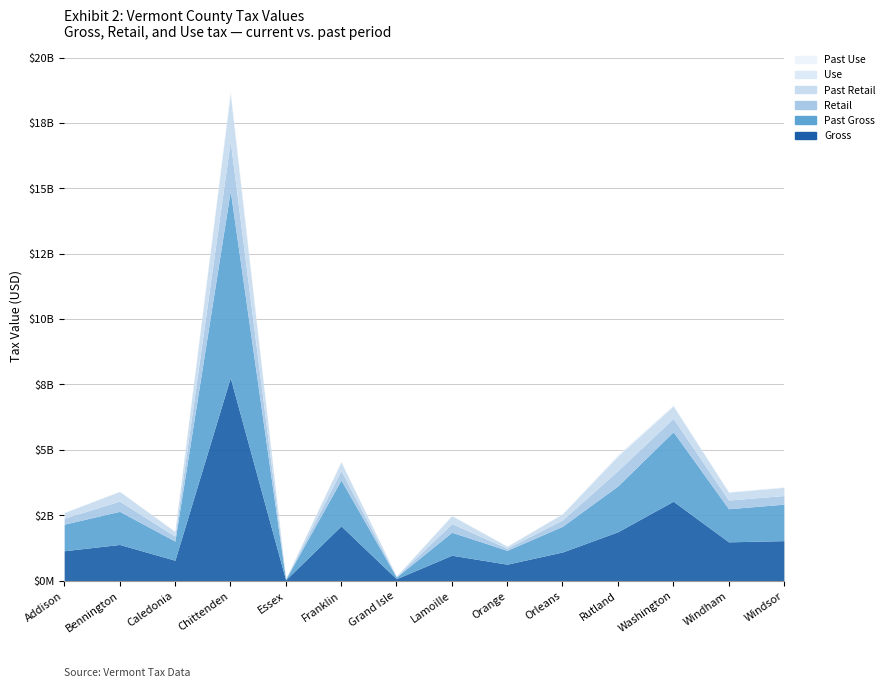

Reading left to right, transcribe all the data shown in this chart.

Gross: Addison=1142360964.9	Bennington=1382744559.0	Caledonia=779473531.0	Chittenden=7762821568.2	Essex=29549479.5	Franklin=2093691771.5	Grand Isle=72660030.0	Lamoille=971075569.9	Orange=628400203.6	Orleans=1094910070.6	Rutland=1868978954.3	Washington=3035578415.0	Windham=1482728285.9	Windsor=1528648303.6
Past Gross: Addison=1016008922.9	Bennington=1266189903.6	Caledonia=732328159.3	Chittenden=7142388964.1	Essex=25039976.1	Franklin=1754563797.2	Grand Isle=62389587.1	Lamoille=878365158.0	Orange=529566742.5	Orleans=984197548.0	Rutland=1754083695.7	Washington=2656692632.0	Windham=1266592696.4	Windsor=1394512791.5
Retail: Addison=228433606.9	Bennington=391153525.3	Caledonia=188281075.4	Chittenden=1896721478.1	Essex=8288742.3	Franklin=361413674.5	Grand Isle=19778099.8	Lamoille=329954454.9	Orange=80996601.0	Orleans=244535558.6	Rutland=583859575.7	Washington=505882050.3	Windham=330675436.4	Windsor=330317730.4
Past Retail: Addison=213612960.3	Bennington=367823919.1	Caledonia=179327291.3	Chittenden=1818688861.2	Essex=8106567.8	Franklin=332704157.5	Grand Isle=19129304.3	Lamoille=300594306.2	Orange=75294603.3	Orleans=229908631.6	Rutland=554907343.1	Washington=475287498.6	Windham=303363263.9	Windsor=311954185.0
Use: Addison=7022637.3	Bennington=8933724.0	Caledonia=4040087.0	Chittenden=74770481.5	Essex=72997.0	Franklin=5634023.8	Grand Isle=179032.0	Lamoille=15073190.3	Orange=2833478.8	Orleans=7618278.2	Rutland=37922715.5	Washington=25588118.2	Windham=8807912.5	Windsor=12552994.3
Past Use: Addison=6477908.7	Bennington=7955762.5	Caledonia=3617075.3	Chittenden=63405743.5	Essex=75561.2	Franklin=6245182.5	Grand Isle=212568.5	Lamoille=9574863.5	Orange=3516731.7	Orleans=6708332.2	Rutland=30724830.7	Washington=26362759.5	Windham=7391331.2	Windsor=11670326.8